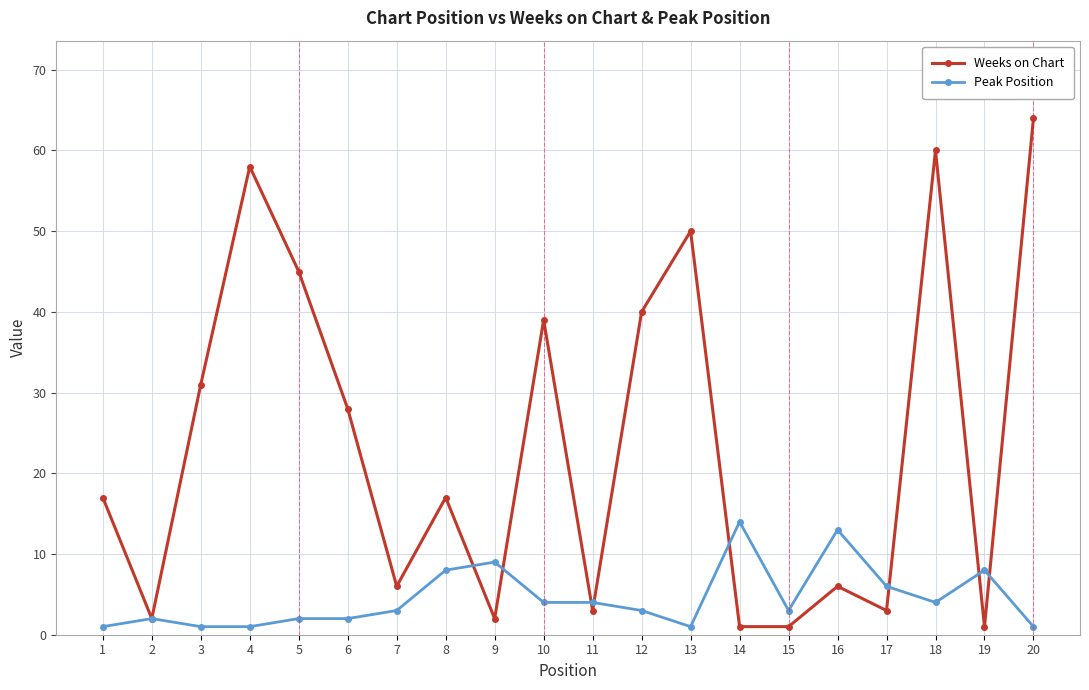

Reading left to right, extract all data points from this chart.

Weeks on Chart: 17	2	31	58	45	28	6	17	2	39	3	40	50	1	1	6	3	60	1	64
Peak Position: 1	2	1	1	2	2	3	8	9	4	4	3	1	14	3	13	6	4	8	1